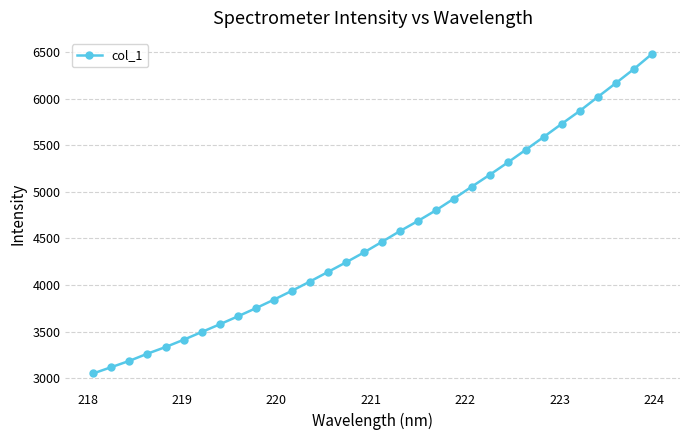

What is the maximum value shown in the chart?

6481.4